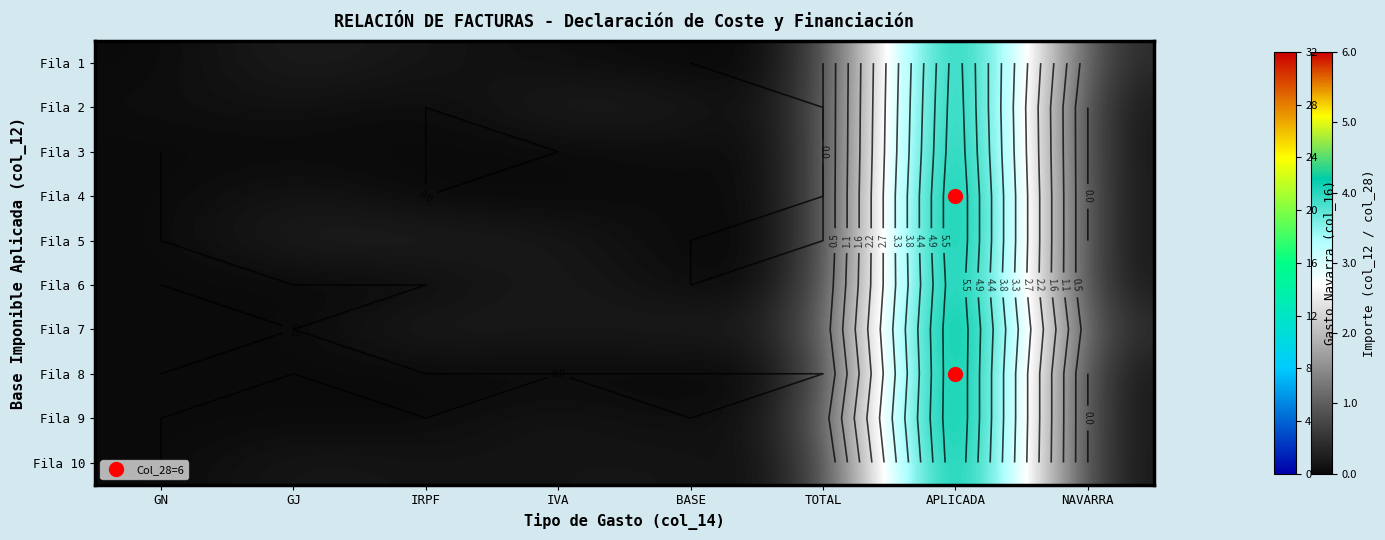

At which category is the sum across all series the highest?

APLICADA